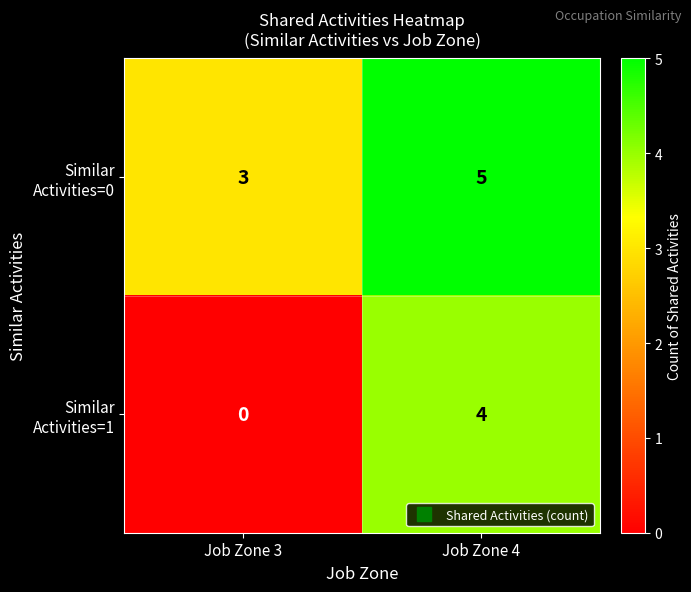

What is the total value across all series at Job Zone 3?

3